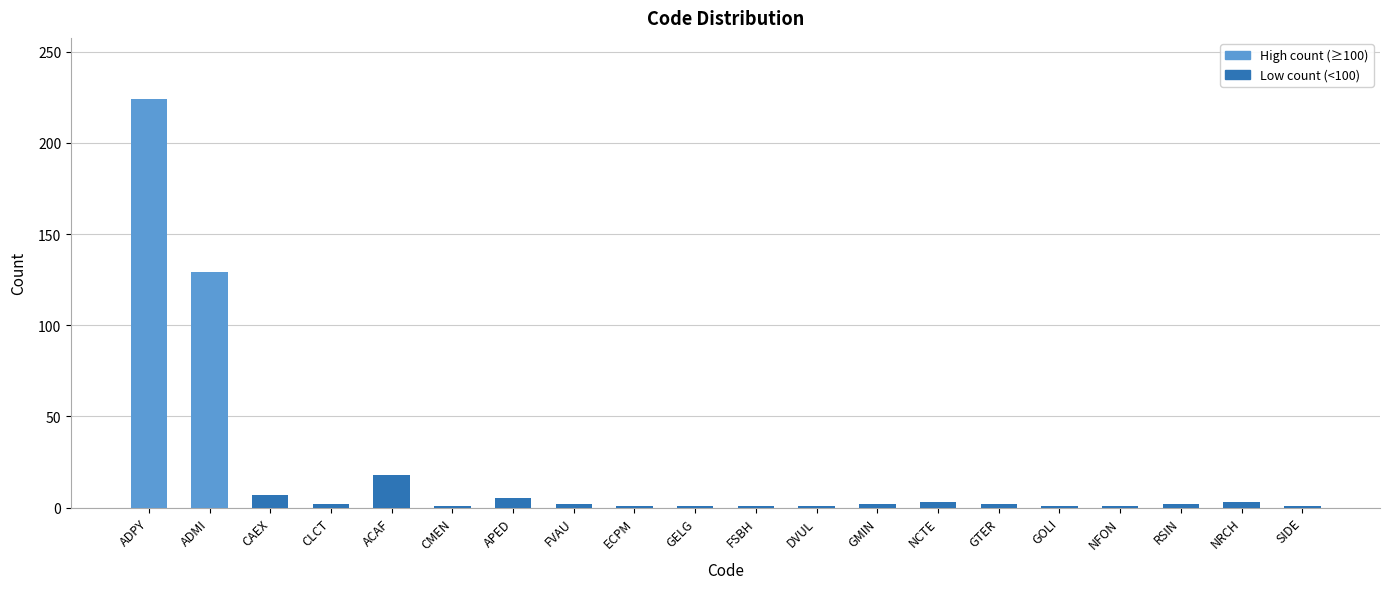

What is the label of the 19th bar from the right?

ADMI